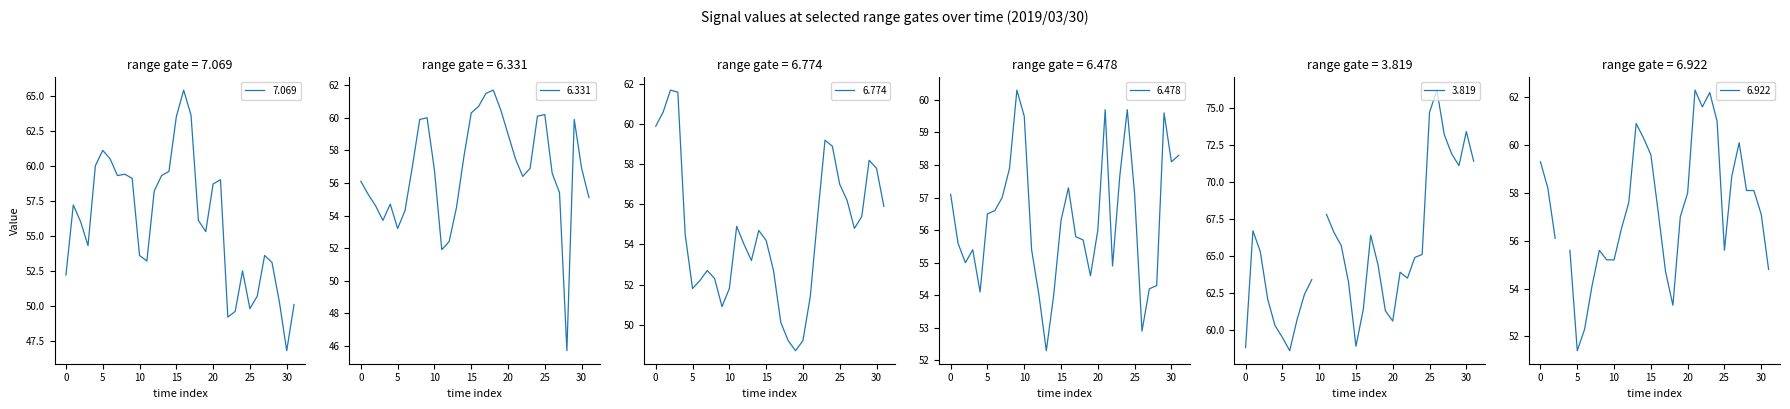

What value does the 6.331 series have at 2019/03/30 03:00?

57.6